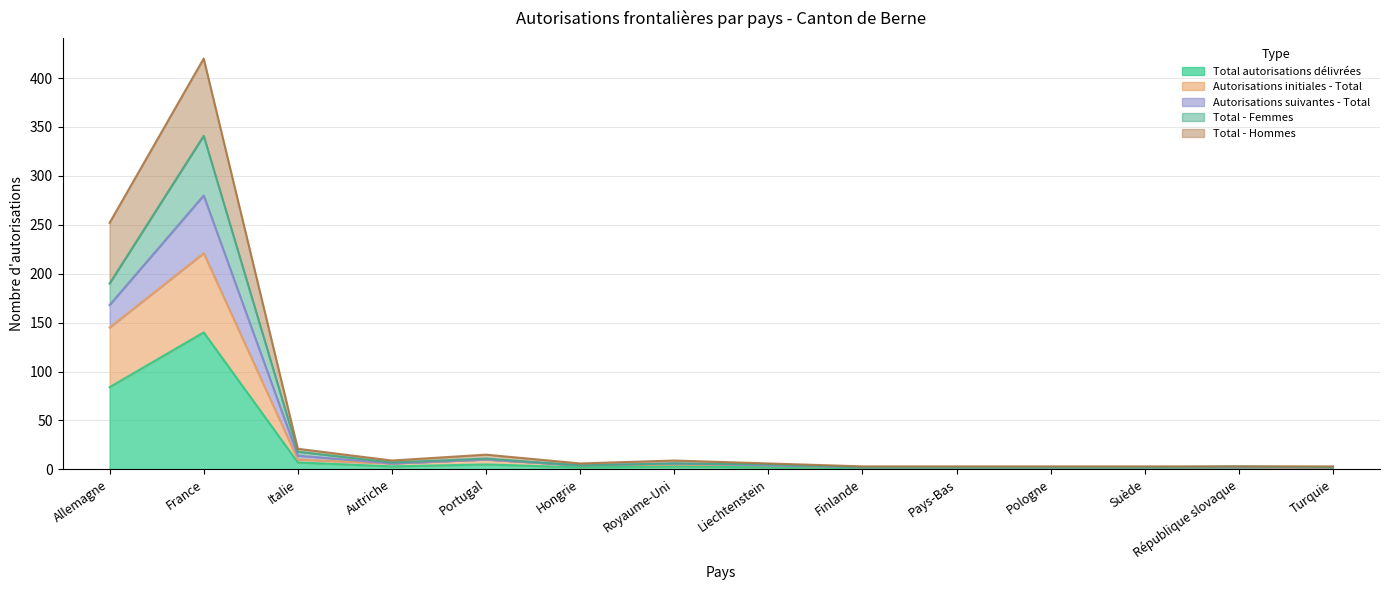

At which label does Total autorisations délivrées reach its minimum?

Finlande